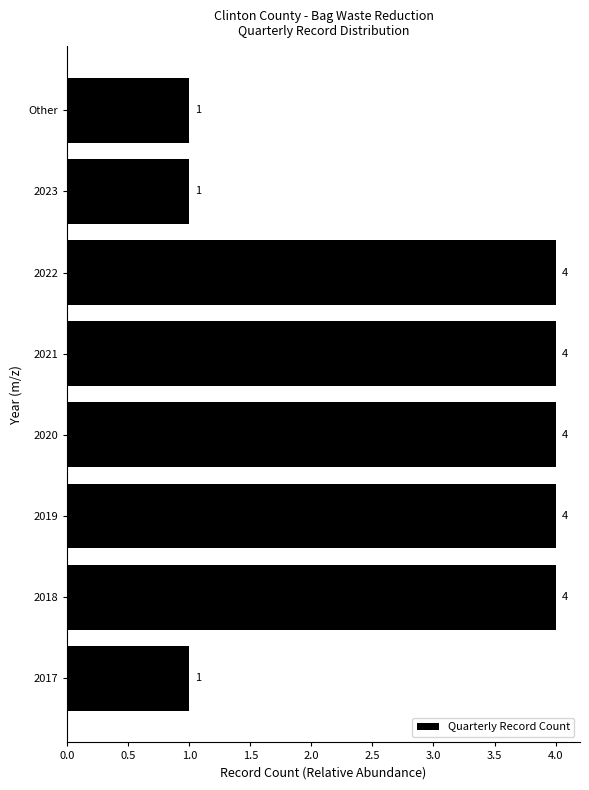

Reading top to bottom, what are all the values shown in this chart?

1	1	4	4	4	4	4	1